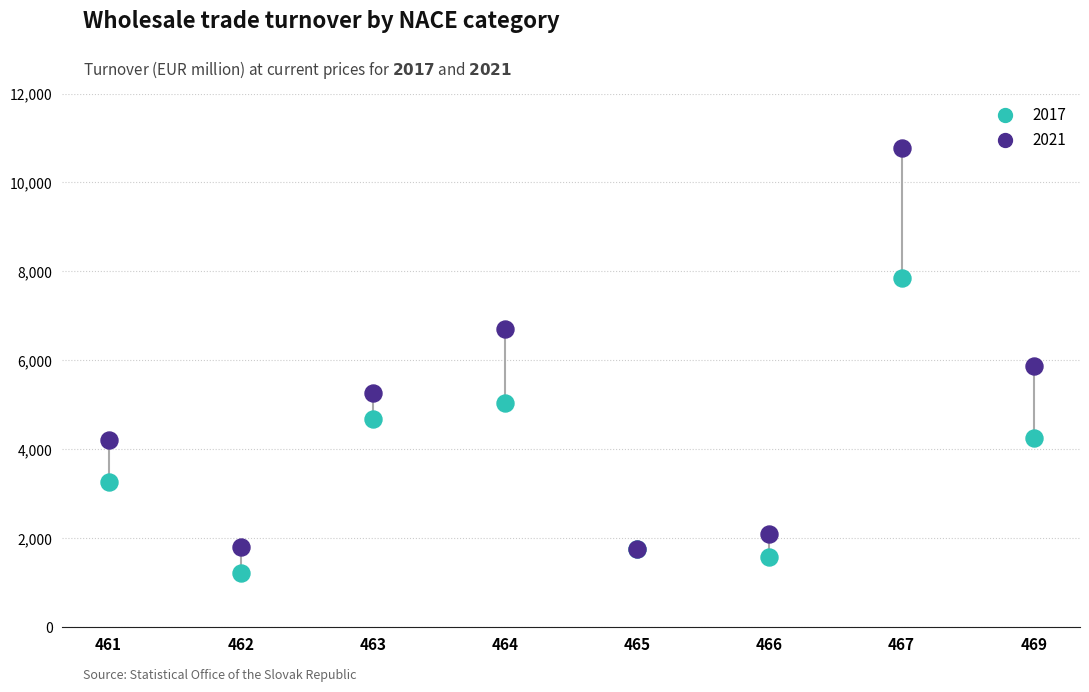

What are all the series names shown in the legend?

2017, 2021